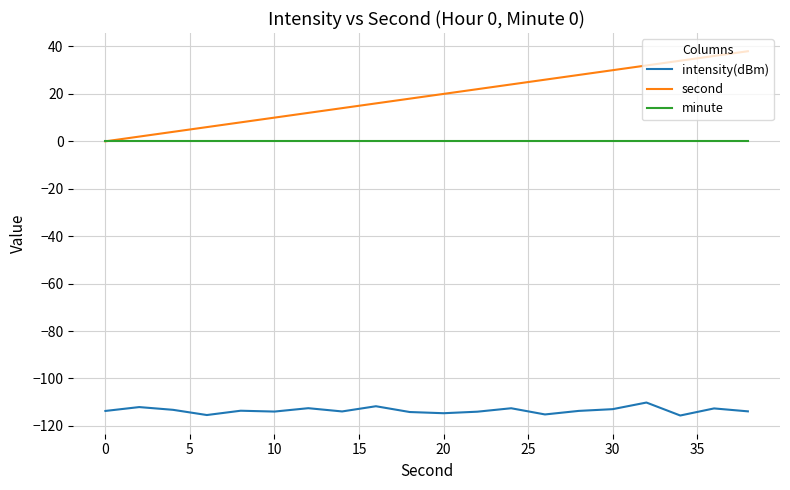

What is the maximum value shown in the chart?

38.0